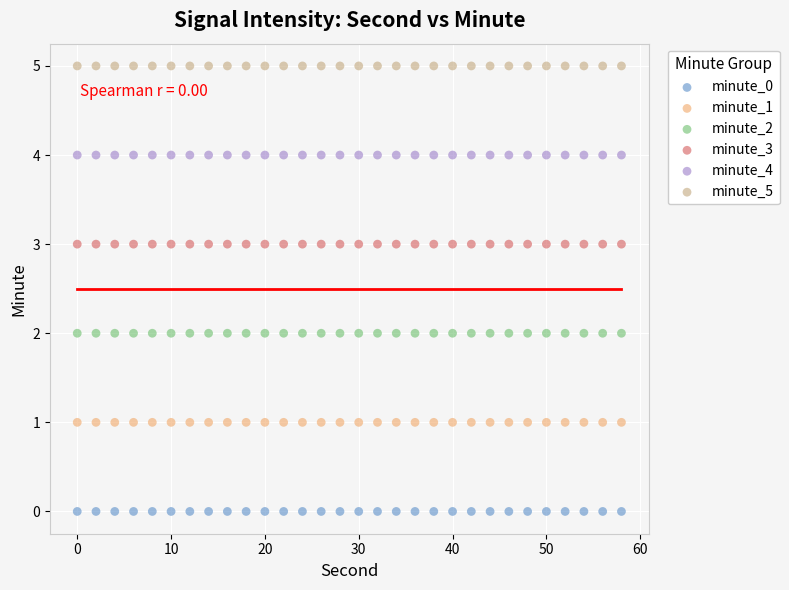

Which series contains the lowest Y value?

minute_0